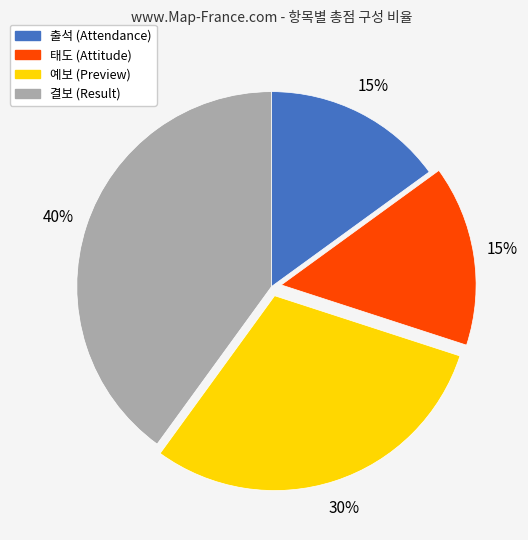

Which has a higher value, 예보 or 태도?

예보